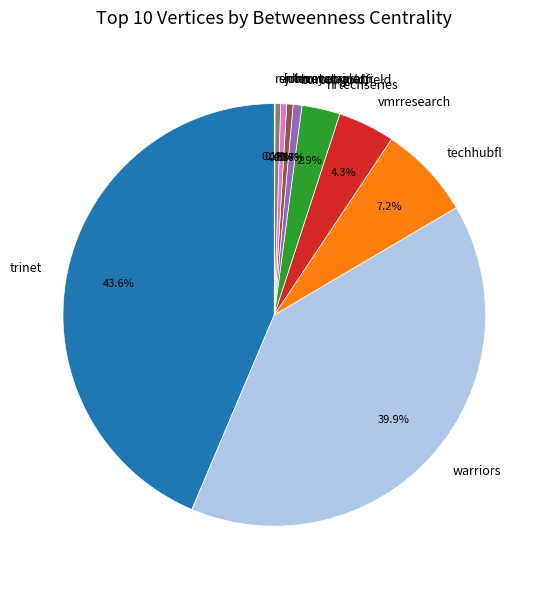

Which category has the biggest portion of the pie?

trinet